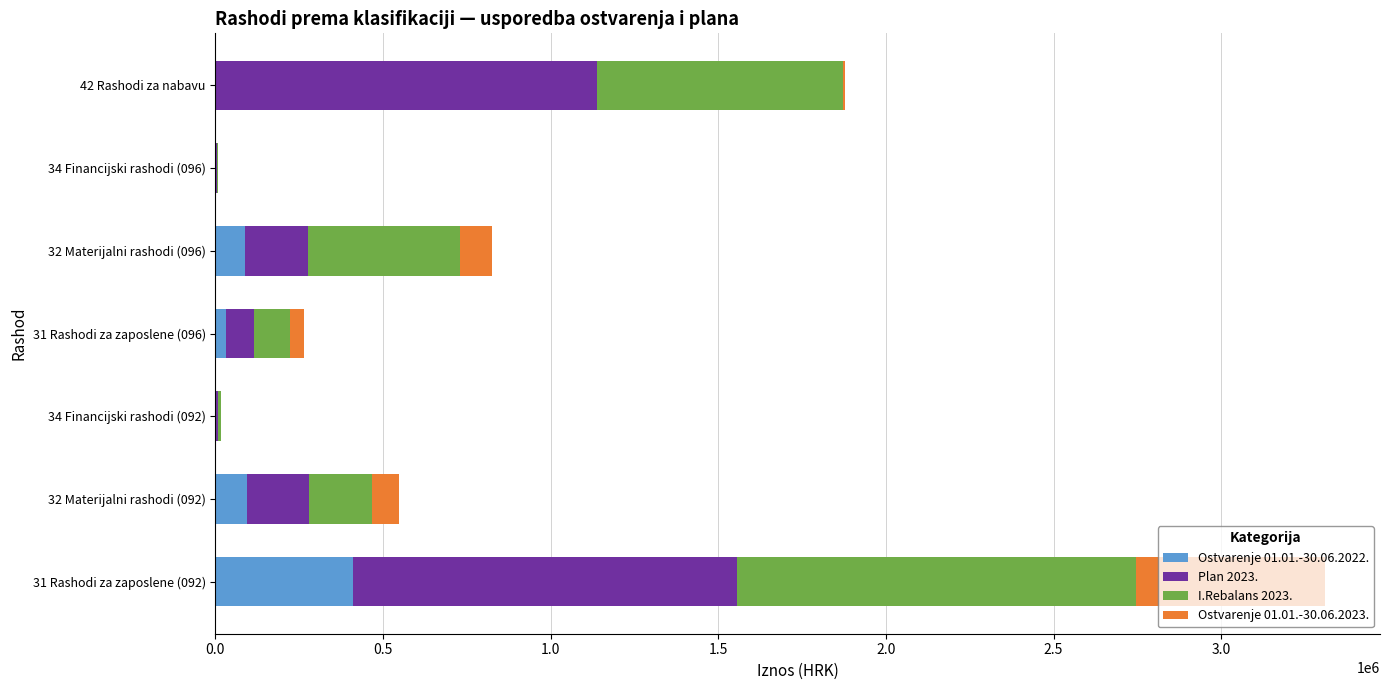

At which category is the sum across all series the highest?

31 Rashodi za zaposlene (092)